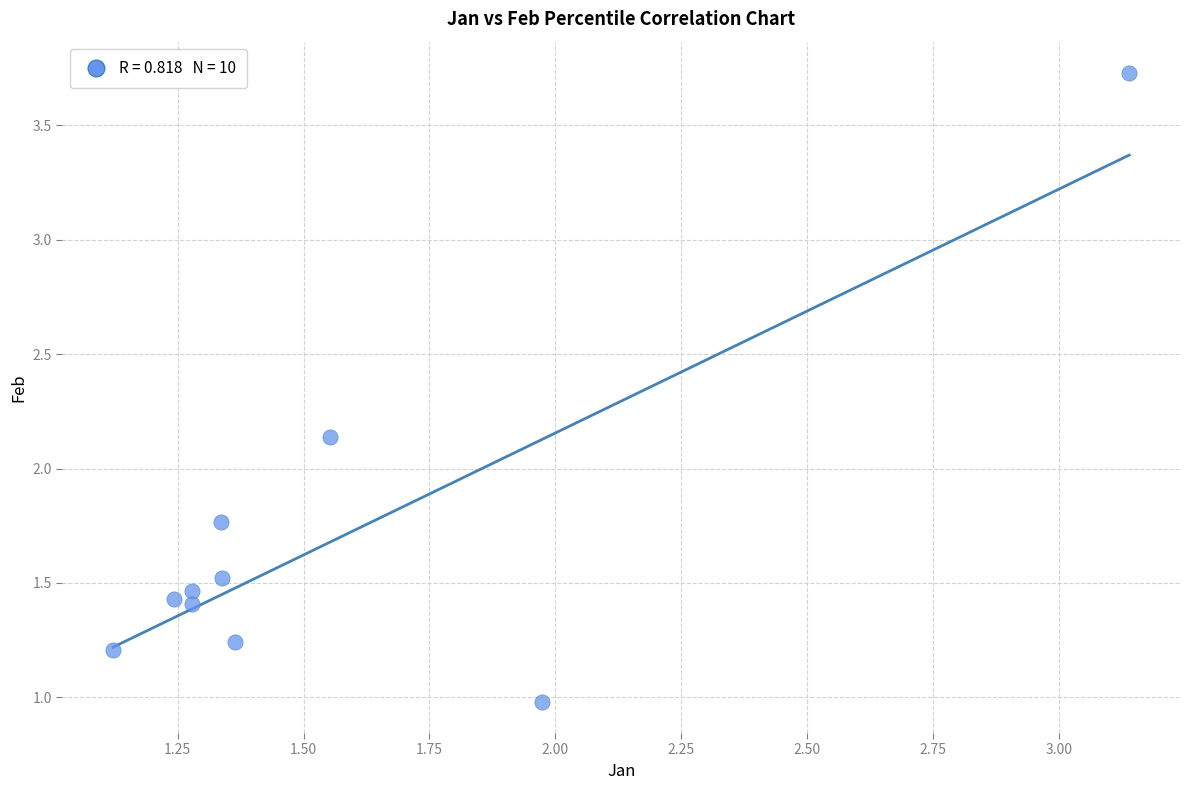

What is the range of Y values (max minus min)?

2.7